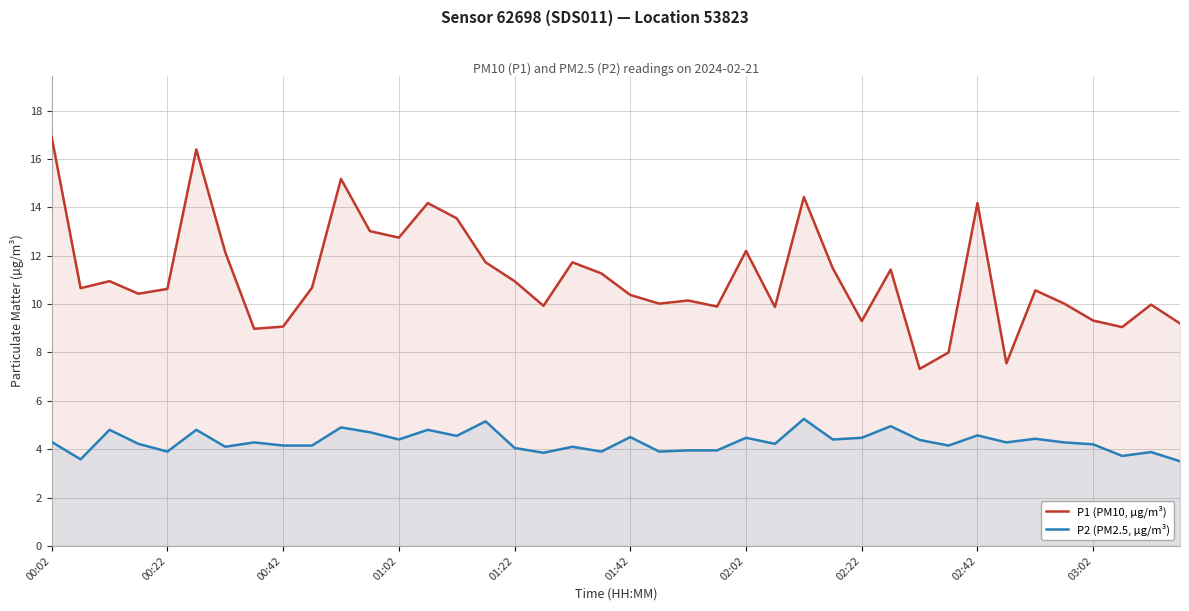

List the series in order of their peak value, highest first.

P1 (PM10, µg/m³), P2 (PM2.5, µg/m³)